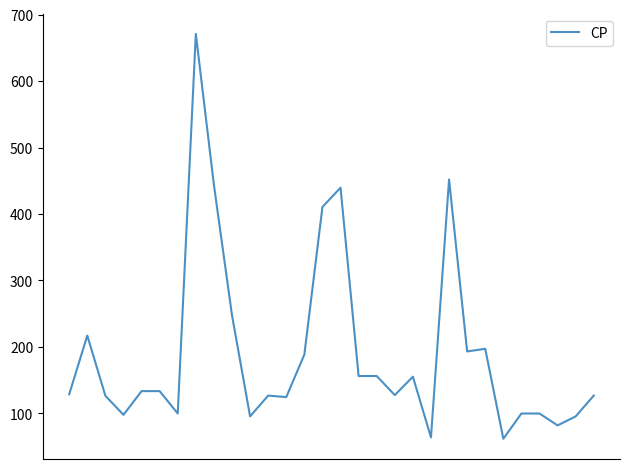

What is the greatest value displayed?

671.0